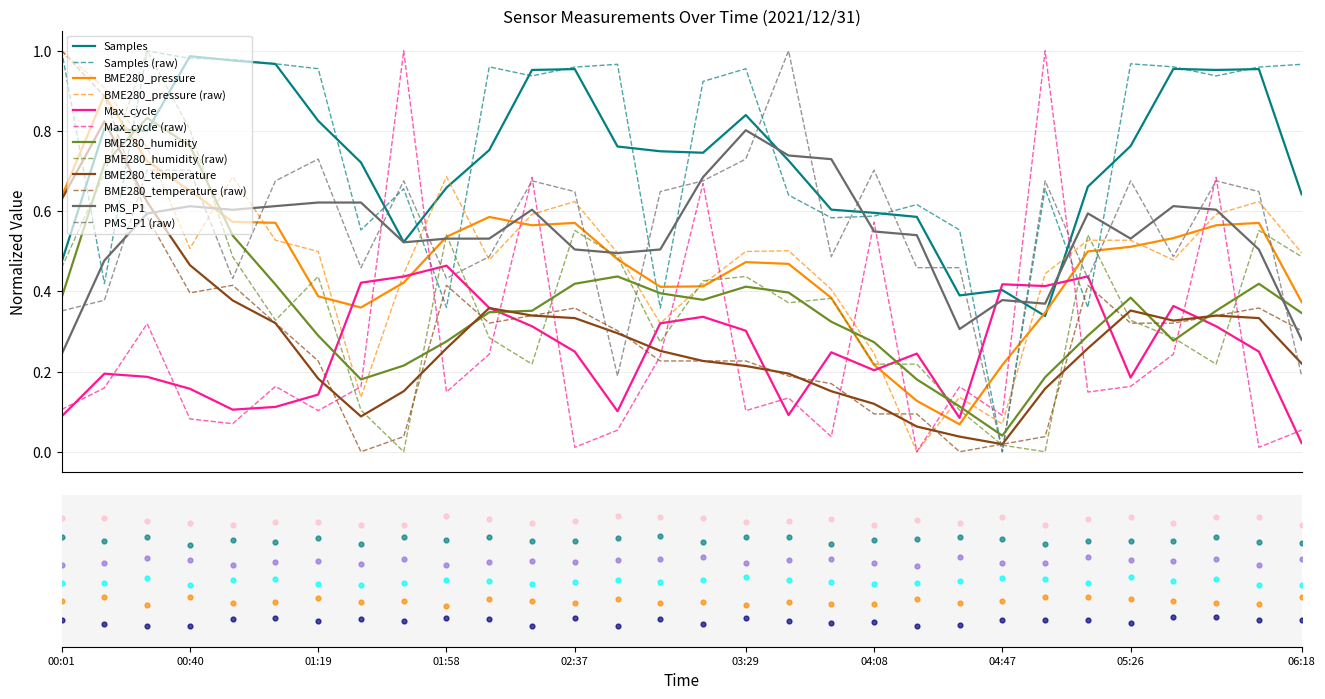

Which series has the largest total across all categories?

Samples